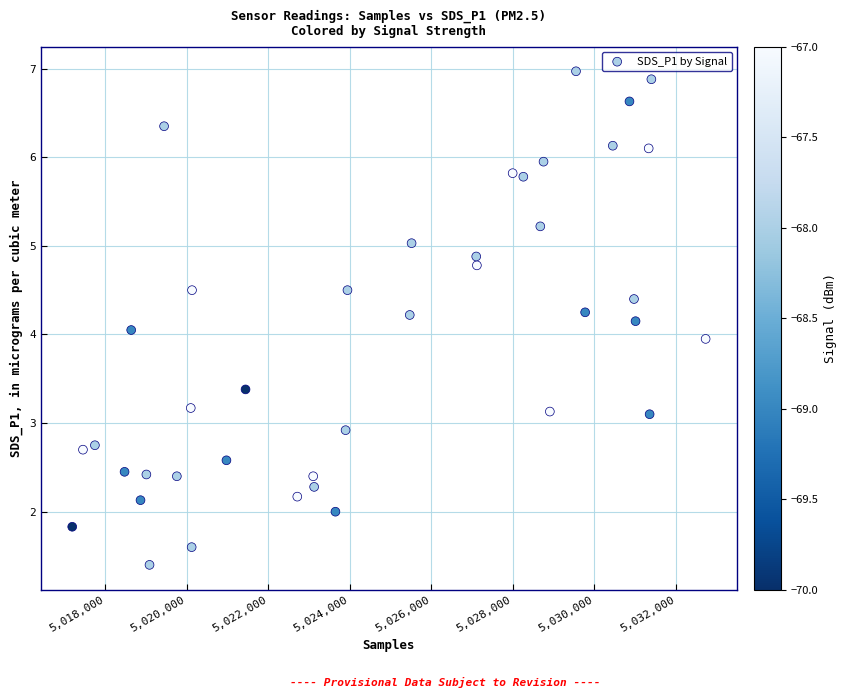

What is the range of X values (max minus min)?

15529.0